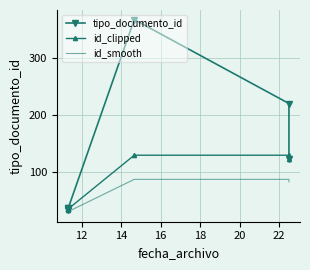

True or false: id_smooth and id_clipped intersect in this chart.

False